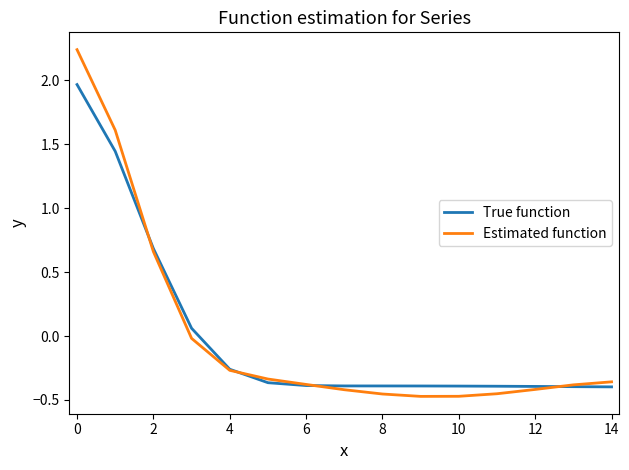

At how many categories does at least one series exceed 1?

2